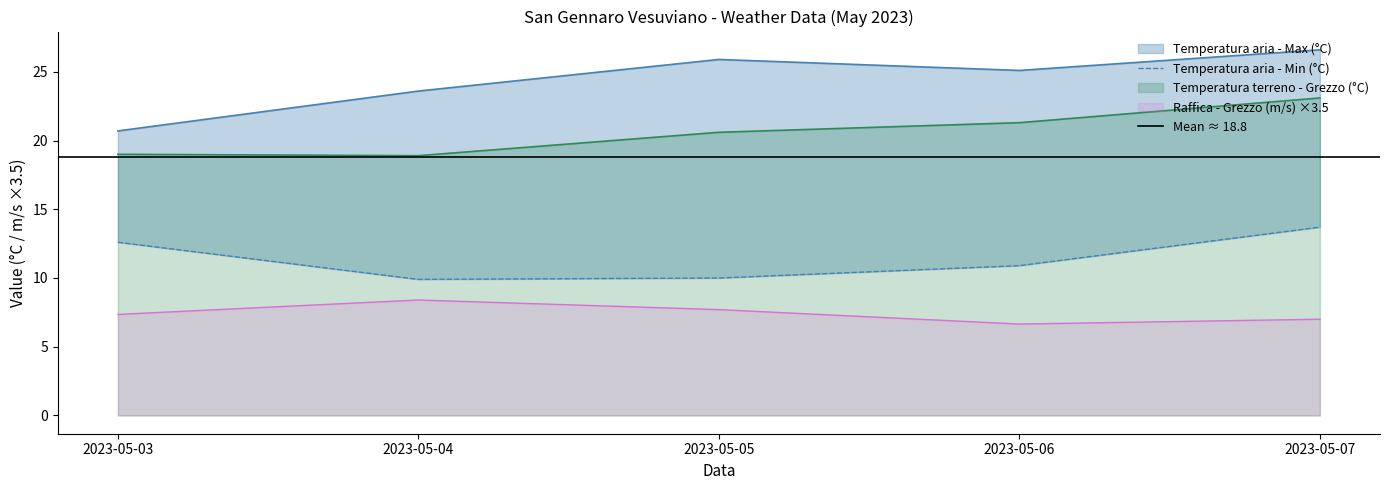

Which category has the highest value across all series?

2023-05-07